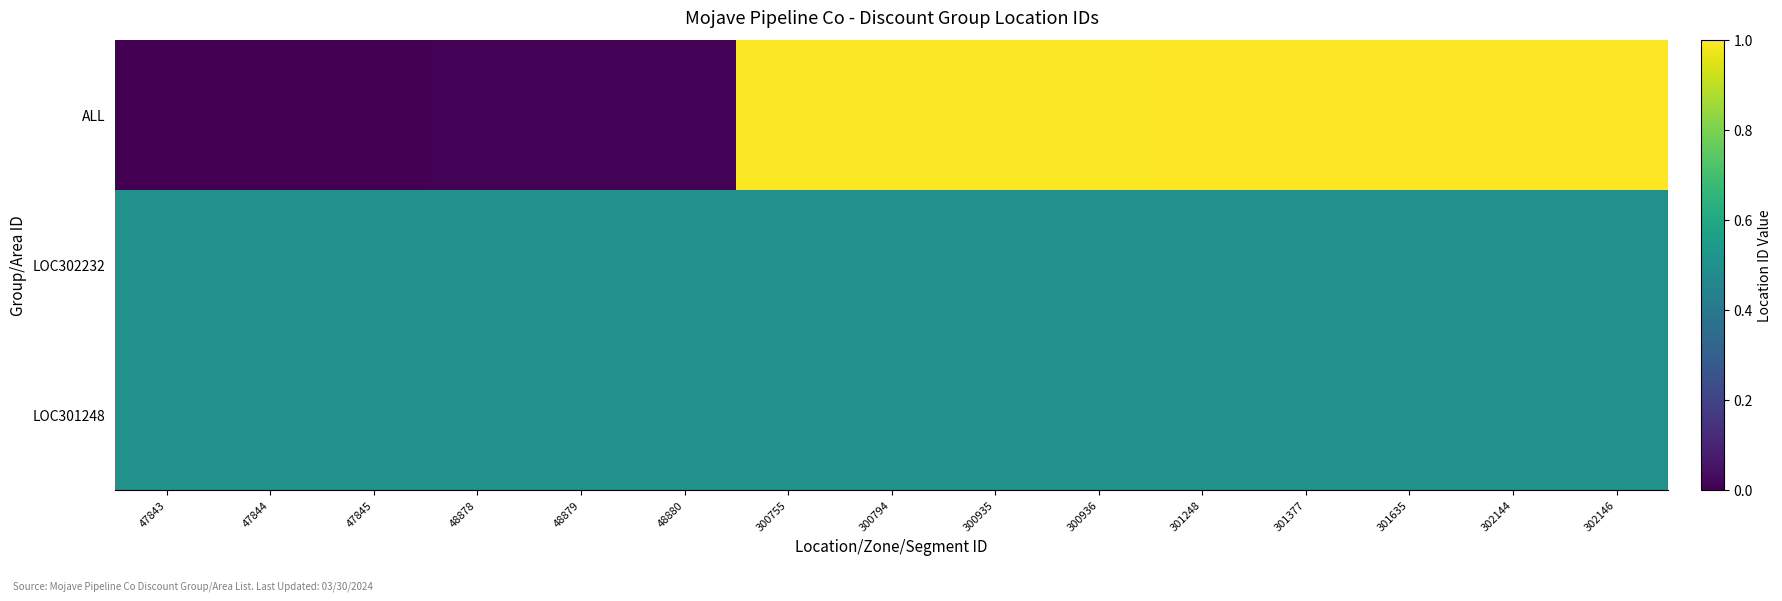

Reading right to left, what are all the values shown in this chart?

LOC301248: 302146=0.5	302144=0.5	301635=0.5	301377=0.5	301248=0.5	300936=0.5	300935=0.5	300794=0.5	300755=0.5	48880=0.5	48879=0.5	48878=0.5	47845=0.5	47844=0.5	47843=0.5
LOC302232: 302146=0.5	302144=0.5	301635=0.5	301377=0.5	301248=0.5	300936=0.5	300935=0.5	300794=0.5	300755=0.5	48880=0.5	48879=0.5	48878=0.5	47845=0.5	47844=0.5	47843=0.5
ALL: 302146=1.0	302144=1.0	301635=1.0	301377=1.0	301248=1.0	300936=1.0	300935=1.0	300794=1.0	300755=1.0	48880=0.0	48879=0.0	48878=0.0	47845=0.0	47844=0.0	47843=0.0